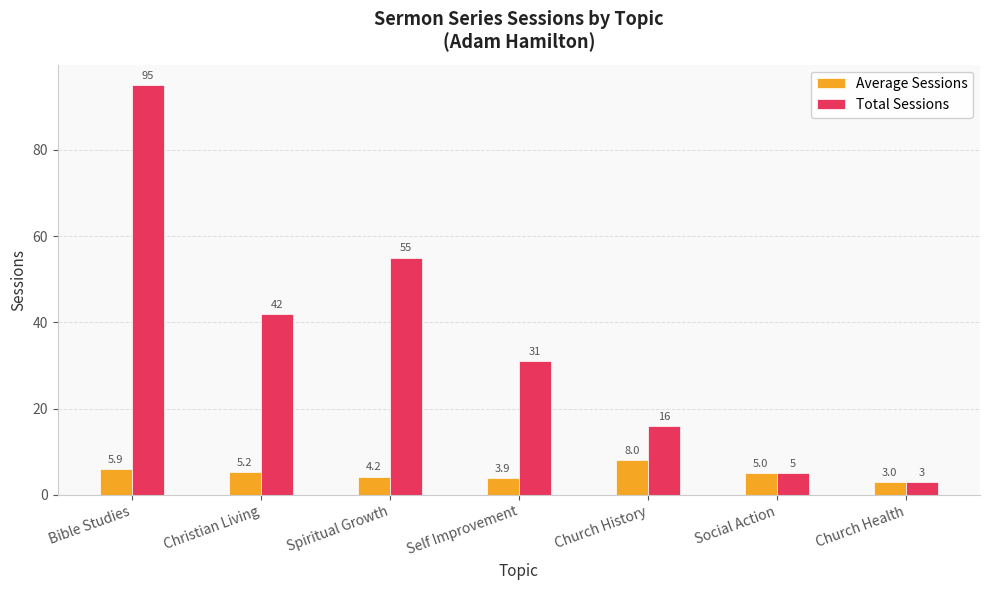

What is the total value across all series at Church Health?

6.0